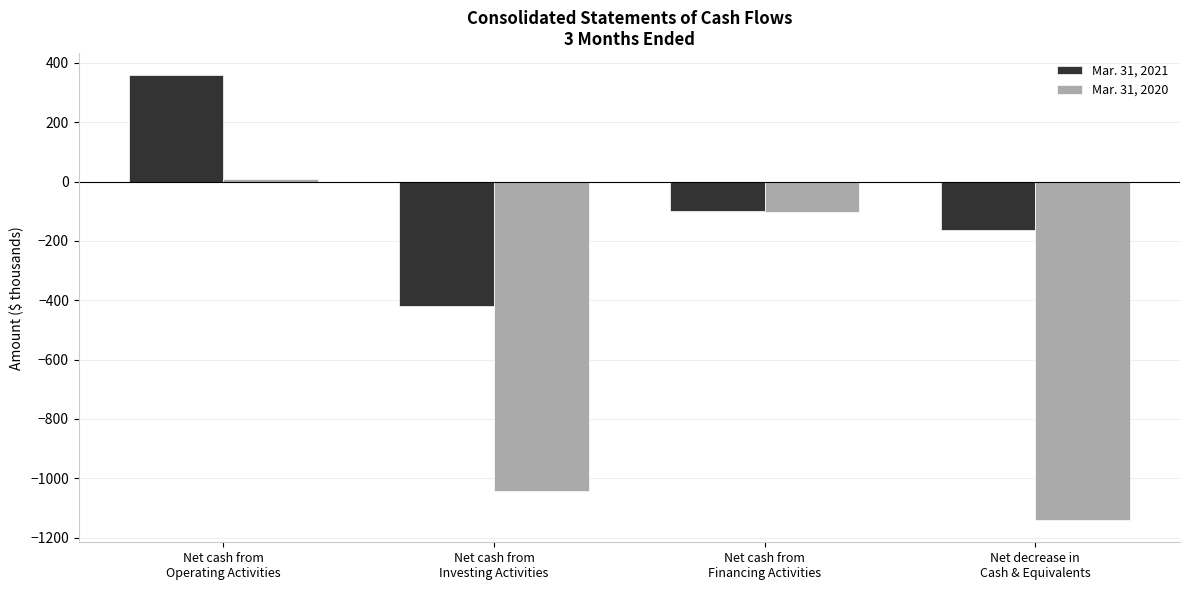

At which label is Mar. 31, 2021 closest to -31?

Net cash from
Financing Activities